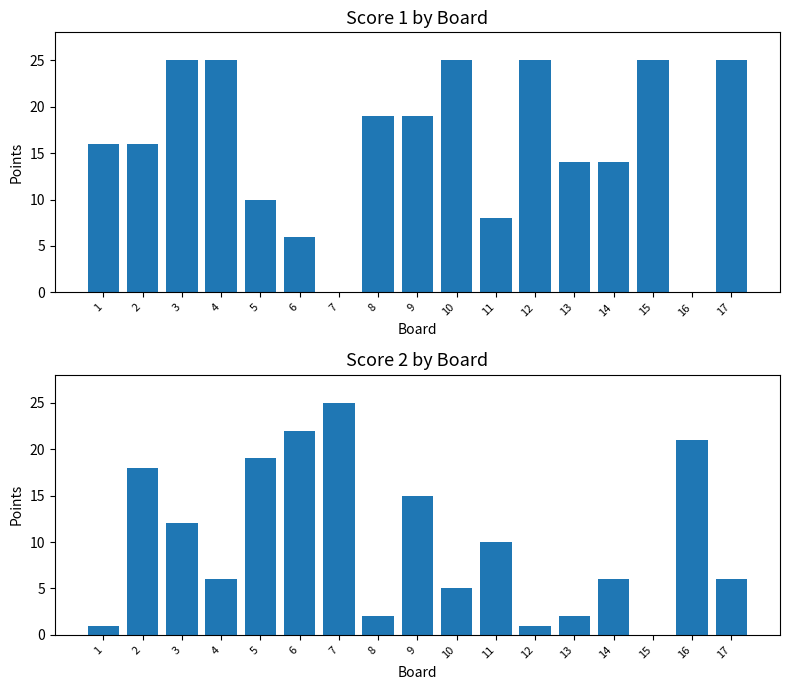

What is the average value of the Score 2 series?

10